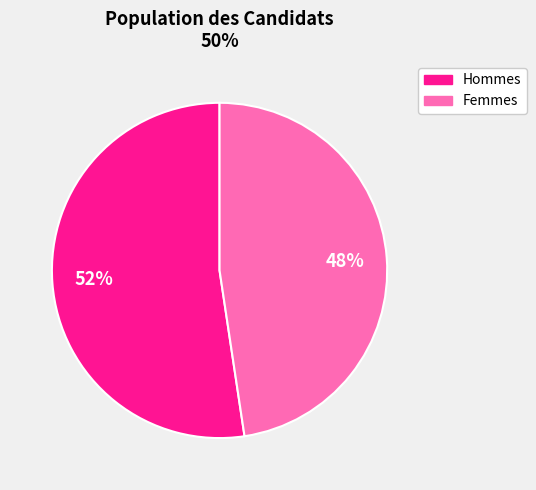

Is there a majority slice in this chart?

Yes